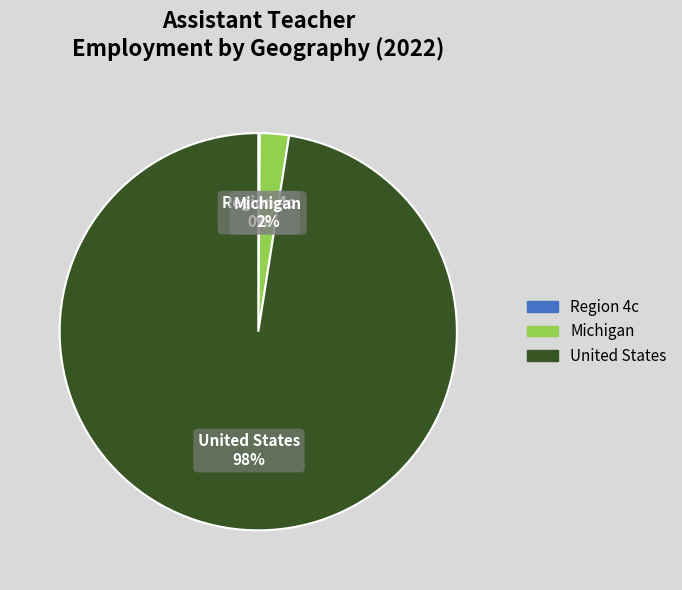

The United States slice represents 98% of the pie. True or false?

True